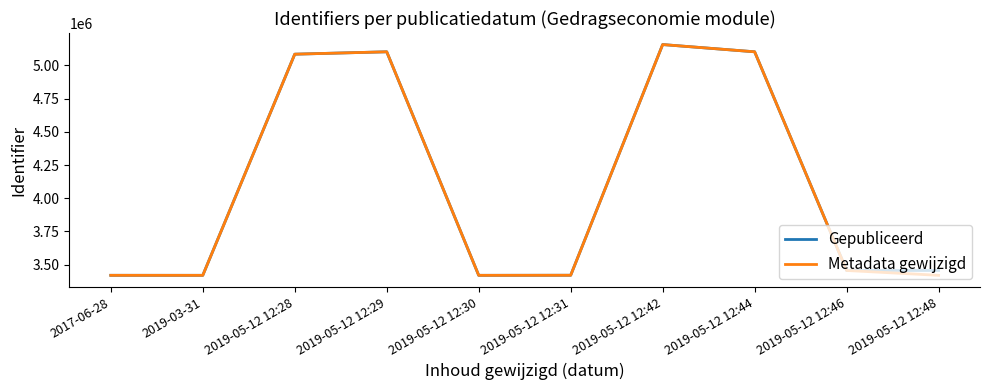

Which category has the highest value in the Gepubliceerd series?

2019-05-12 12:42